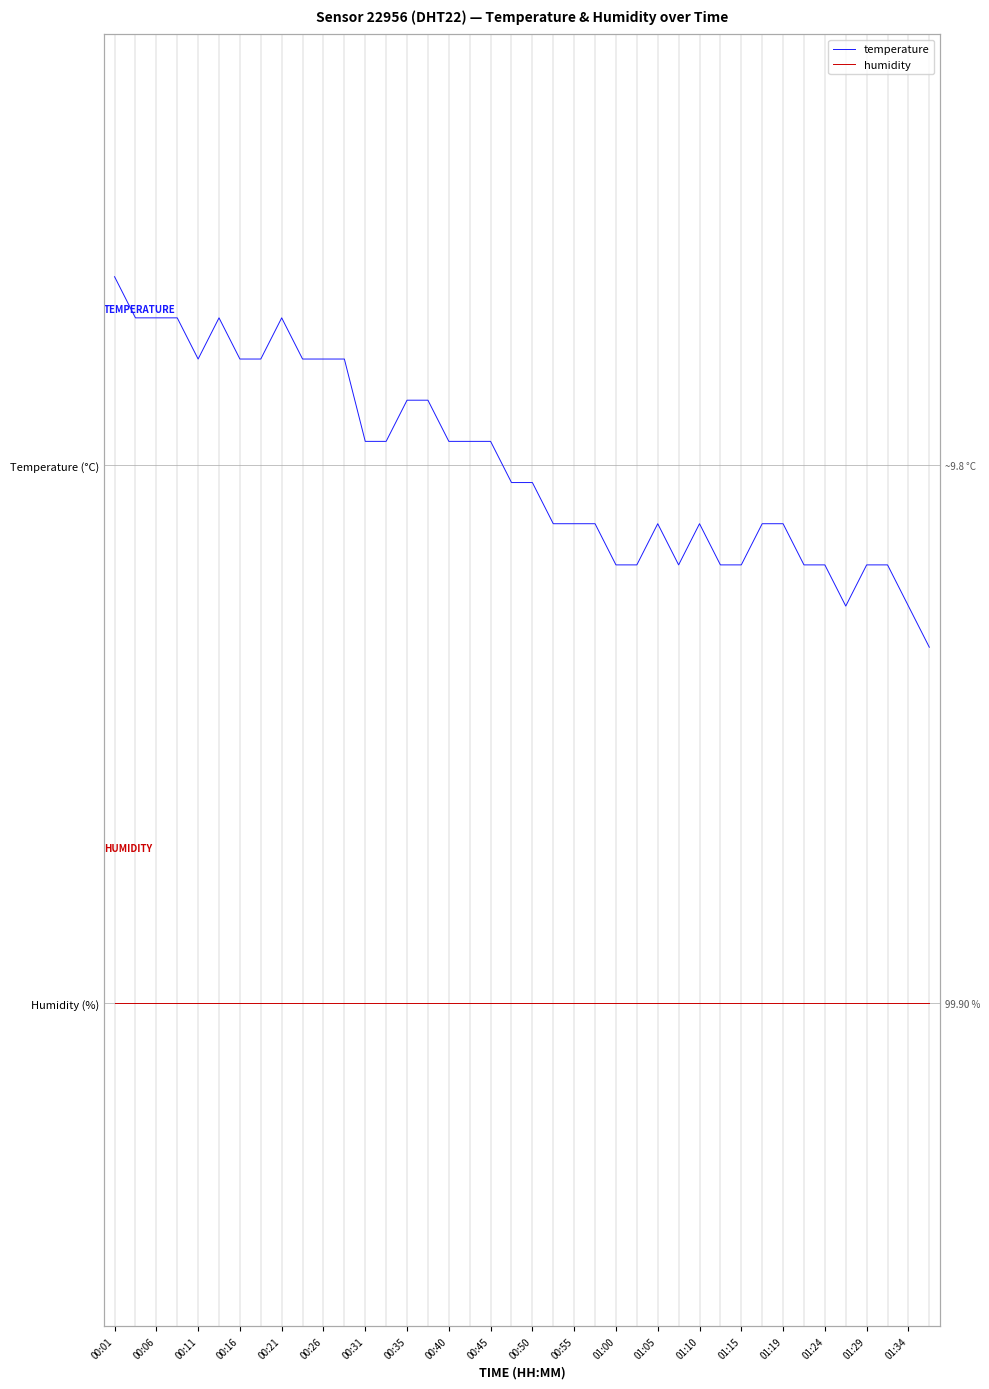

Between 00:35 and 00:55, which series saw the biggest shift?

temperature